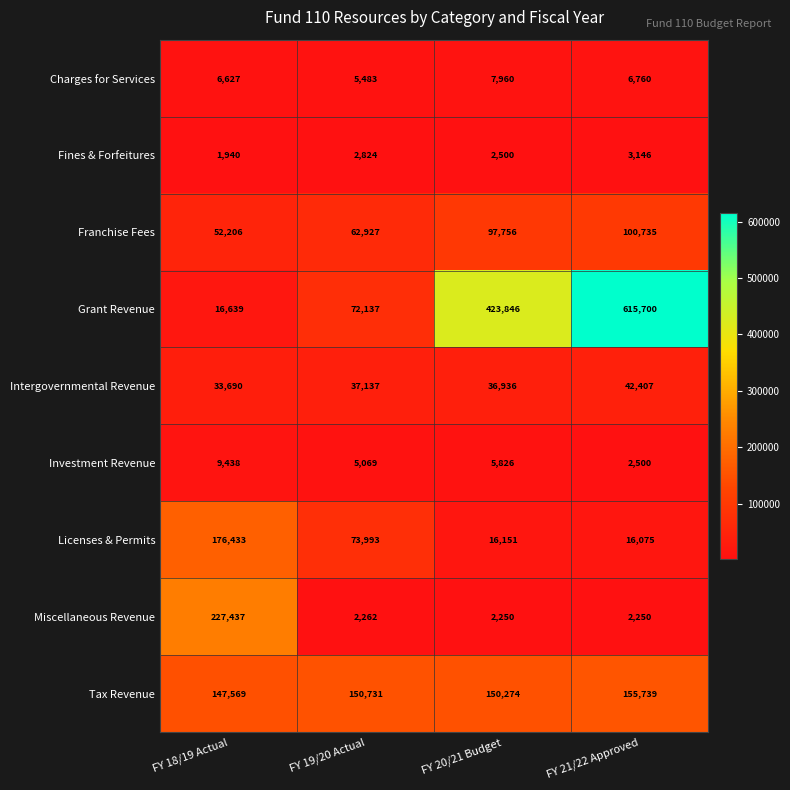

List the series in order of their peak value, lowest first.

Fines & Forfeitures, Charges for Services, Investment Revenue, Intergovernmental Revenue, Franchise Fees, Tax Revenue, Licenses & Permits, Miscellaneous Revenue, Grant Revenue